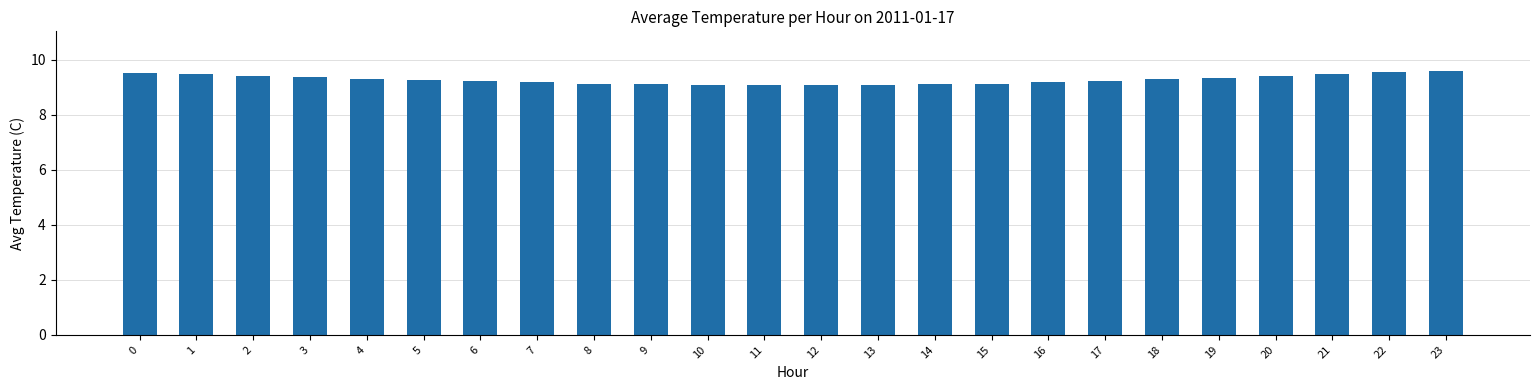

Is it true that the value at 20 is 4.8?

False